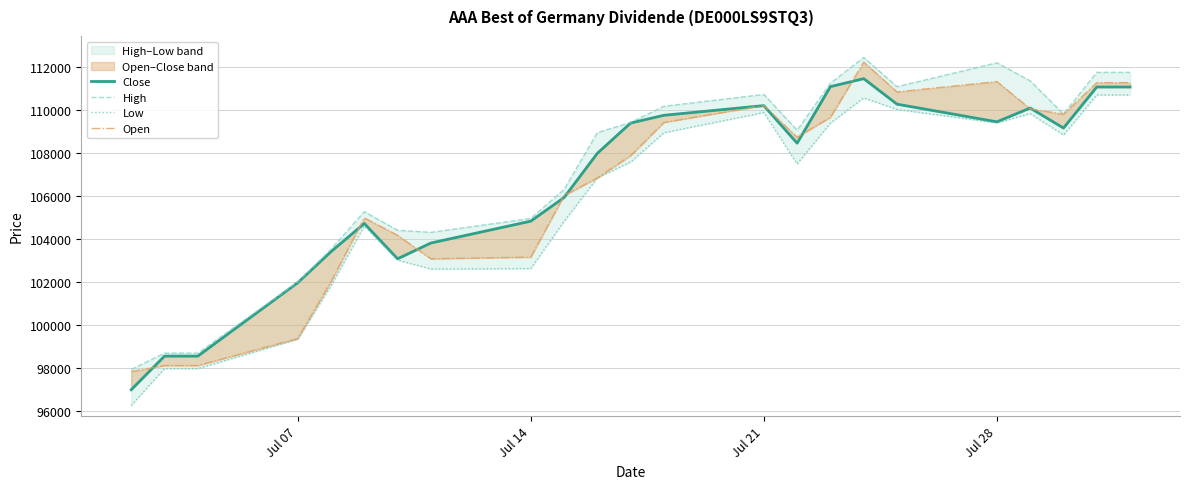

Is it true that Low equals 62650 at 19?

False